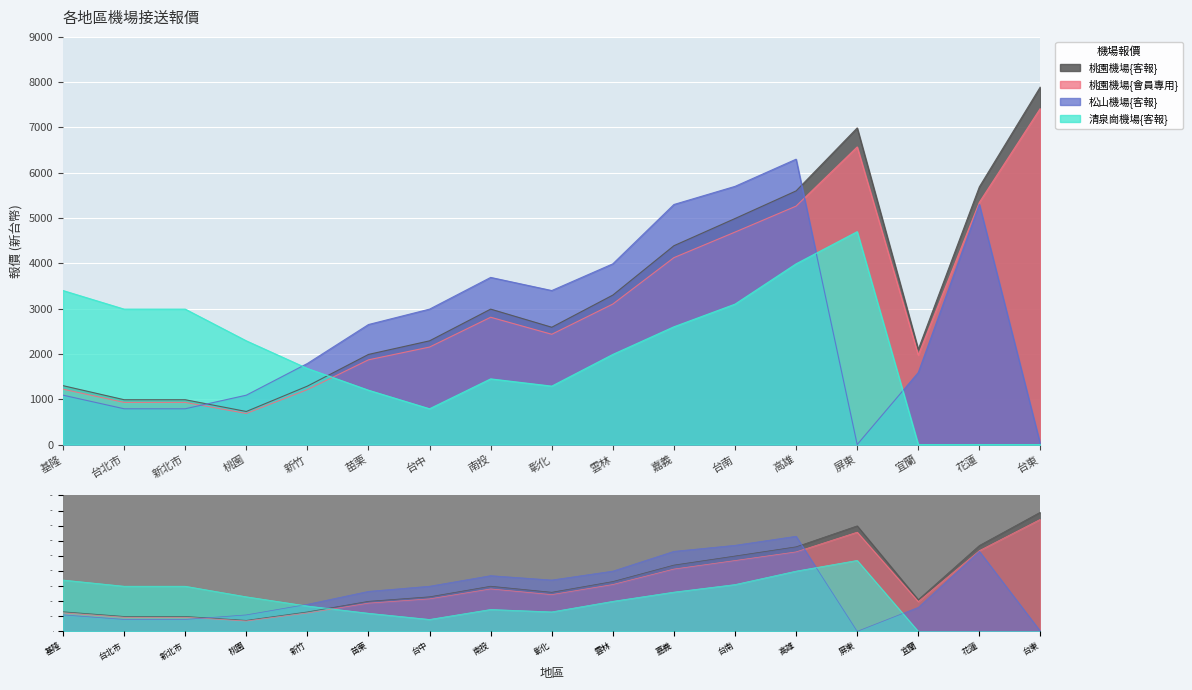

The 松山機場{客報} series shows 2335.2 at 彰化. True or false?

False